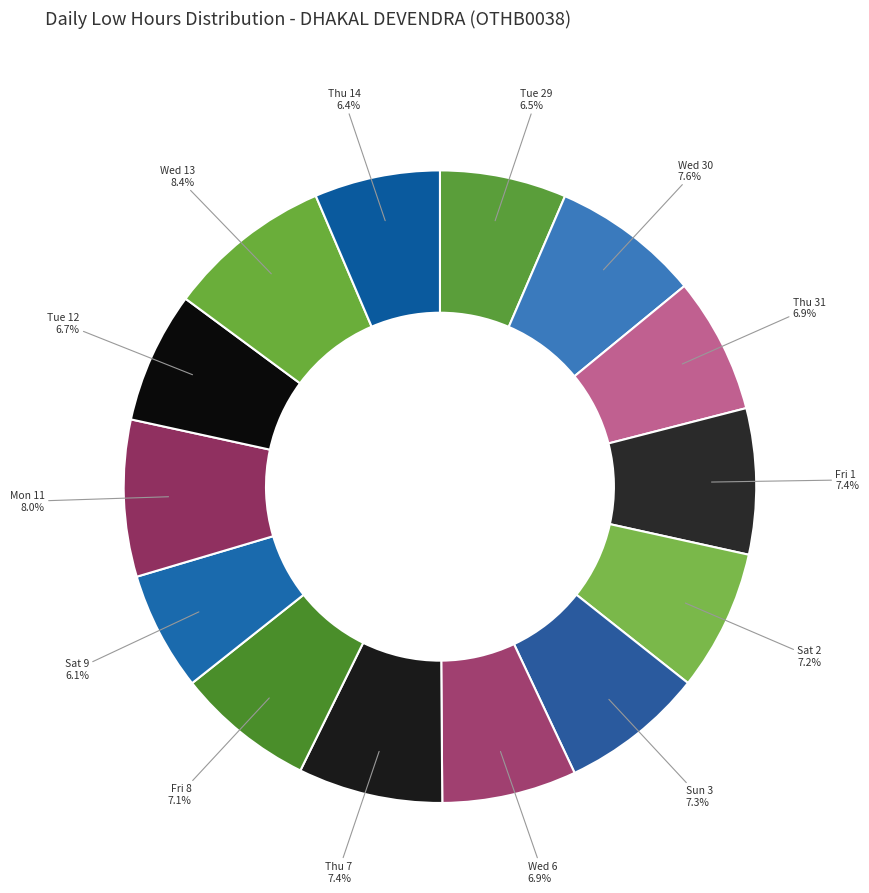

What is the ratio of the value at Thu 7 to the value at Sat 9?

1.2